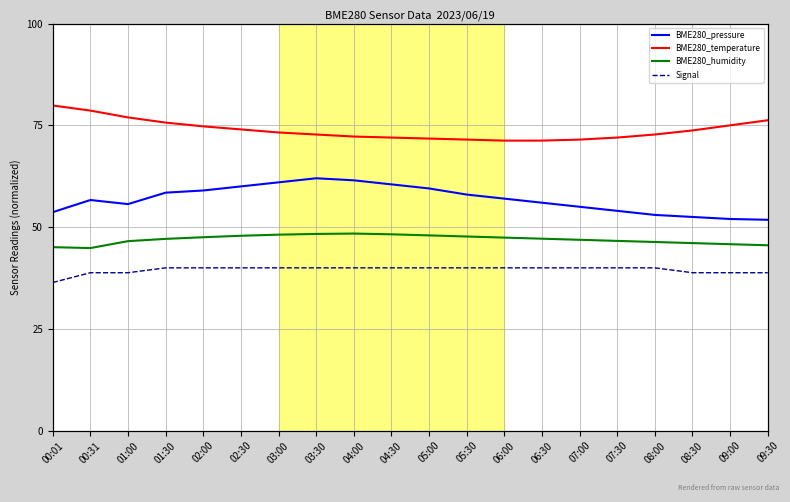

Rank the series at 09:30 from highest to lowest value.

BME280_temperature, BME280_pressure, BME280_humidity, Signal